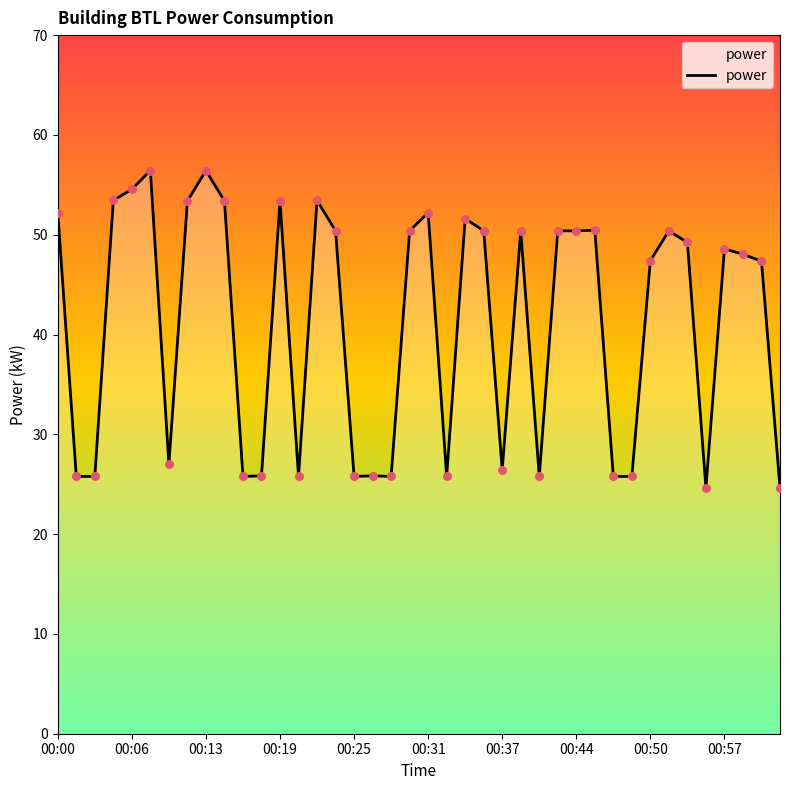

What is the greatest value displayed?

56.4